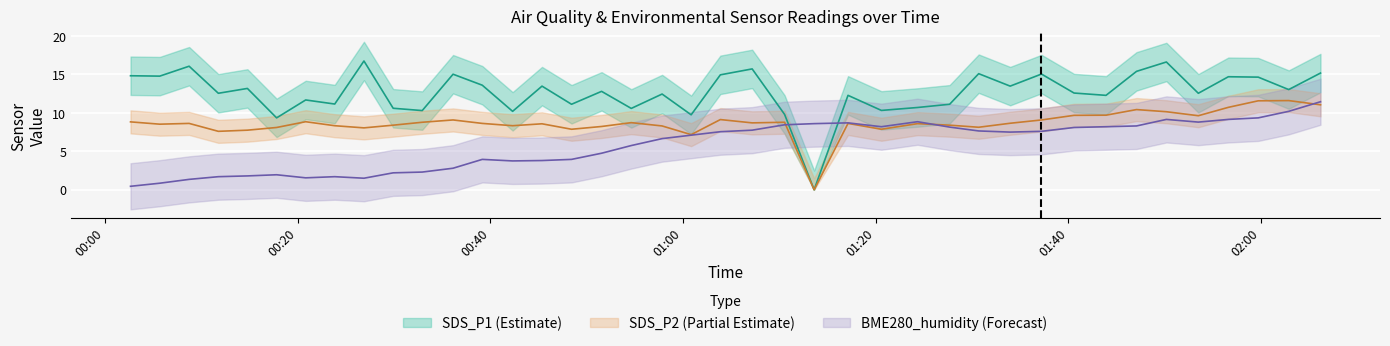

How many times do SDS_P2 and BME280_humidity cross each other?

3